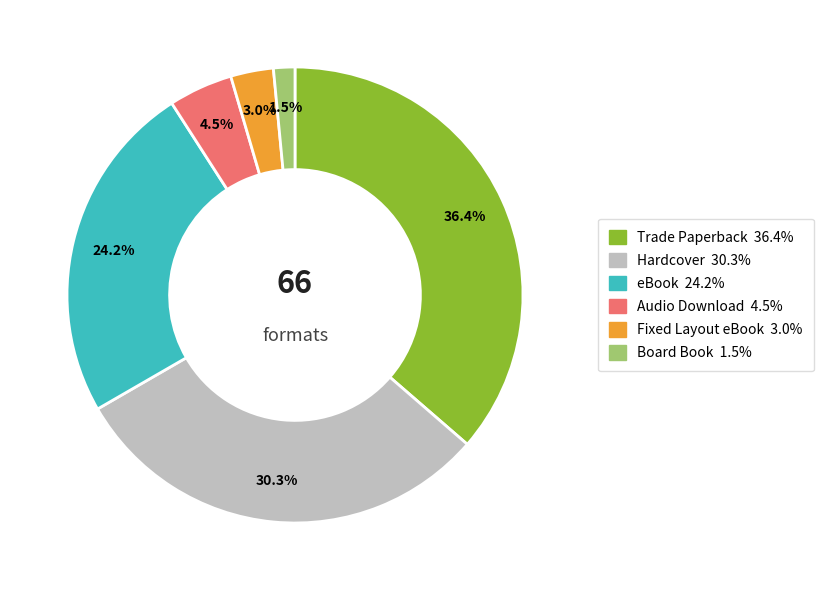

How many segments does this pie chart have?

6